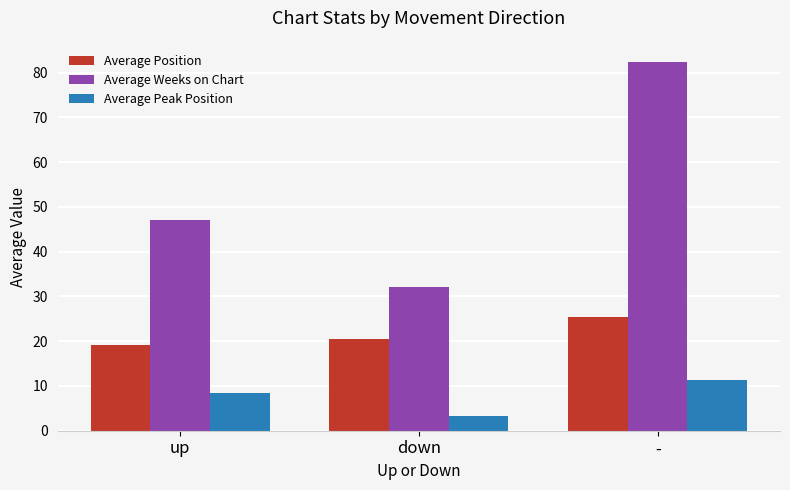

Which series has the widest spread of values?

Average Weeks on Chart